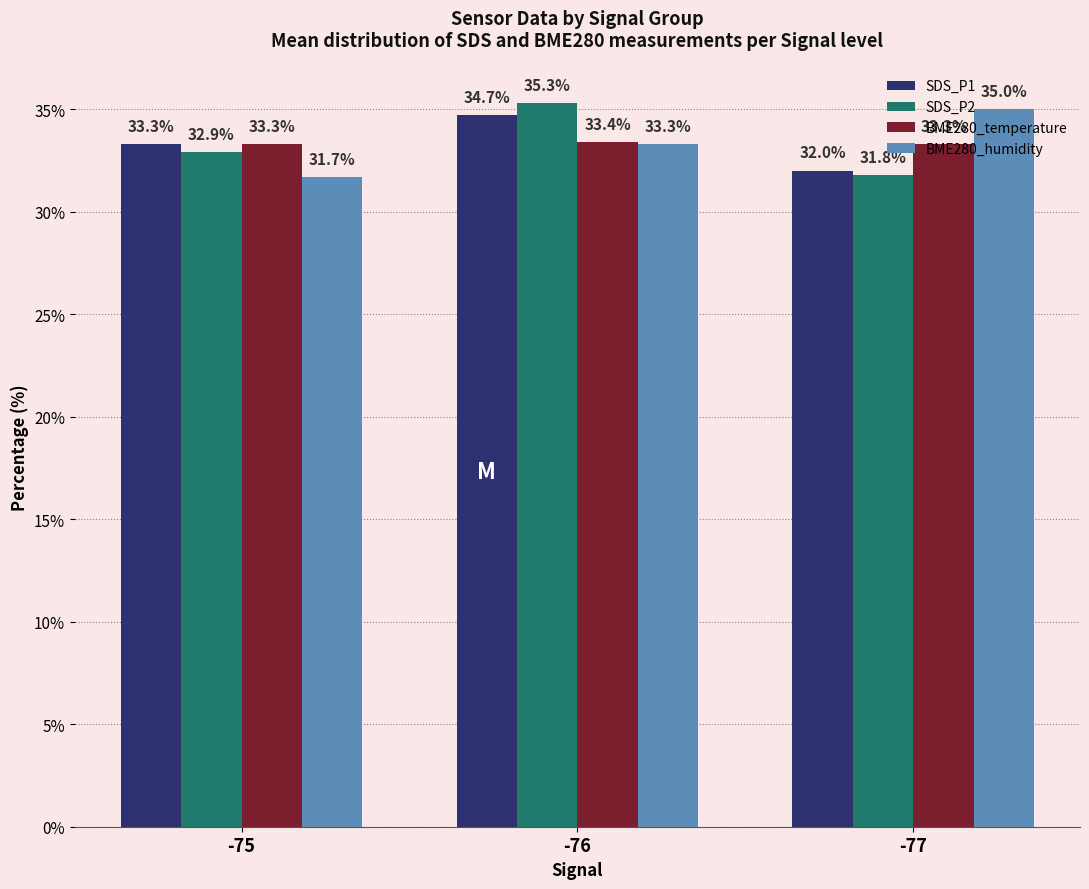

Rank the categories by BME280_humidity value from highest to lowest.

-77, -76, -75